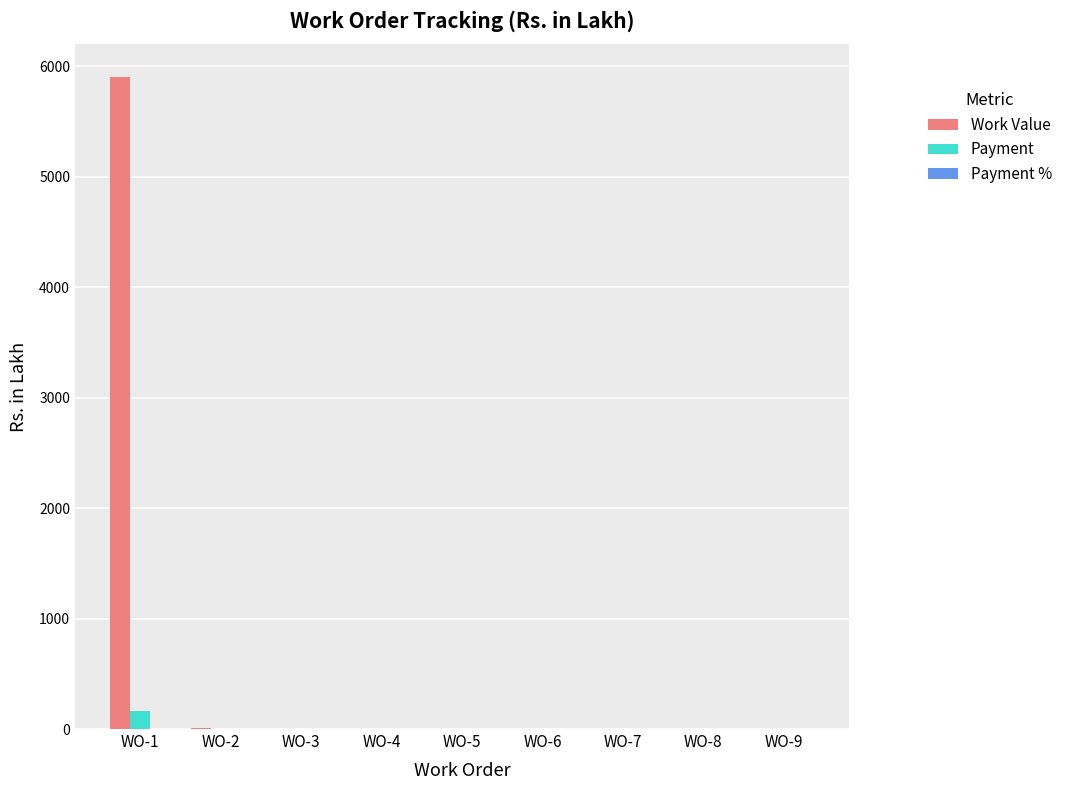

Between WO-1 and WO-4, which series saw the biggest shift?

Work Value